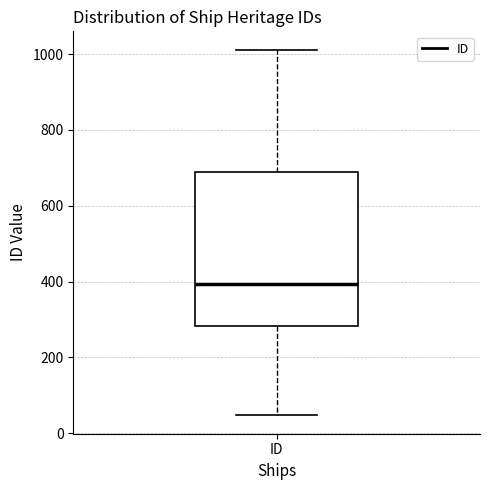

Where does the upper whisker of the box for ID end on the y-axis? The values are not printed on the chart, so give them approximately, as read against the axis.

1020